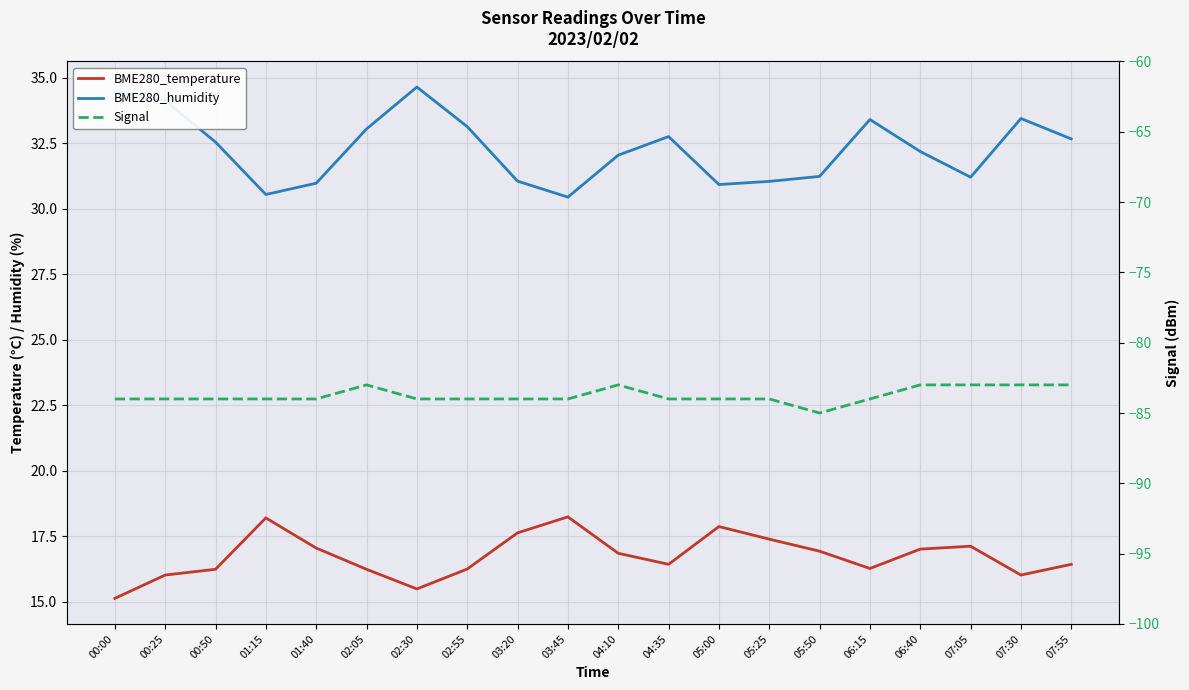

Which has a higher value, 02:05 or 07:30?

02:05